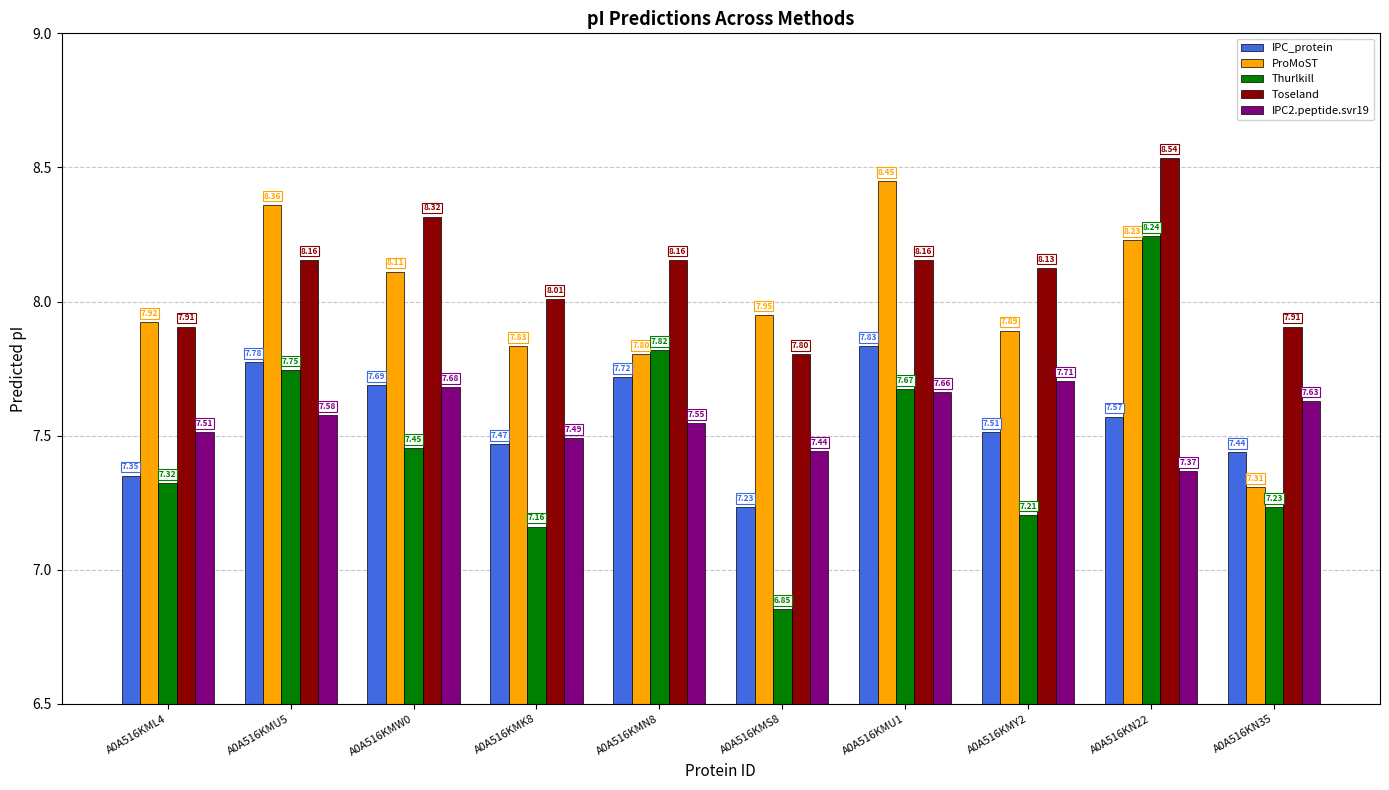

Rank the categories by IPC2.peptide.svr19 value from highest to lowest.

A0A516KMY2, A0A516KMW0, A0A516KMU1, A0A516KN35, A0A516KMU5, A0A516KMN8, A0A516KML4, A0A516KMK8, A0A516KMS8, A0A516KN22